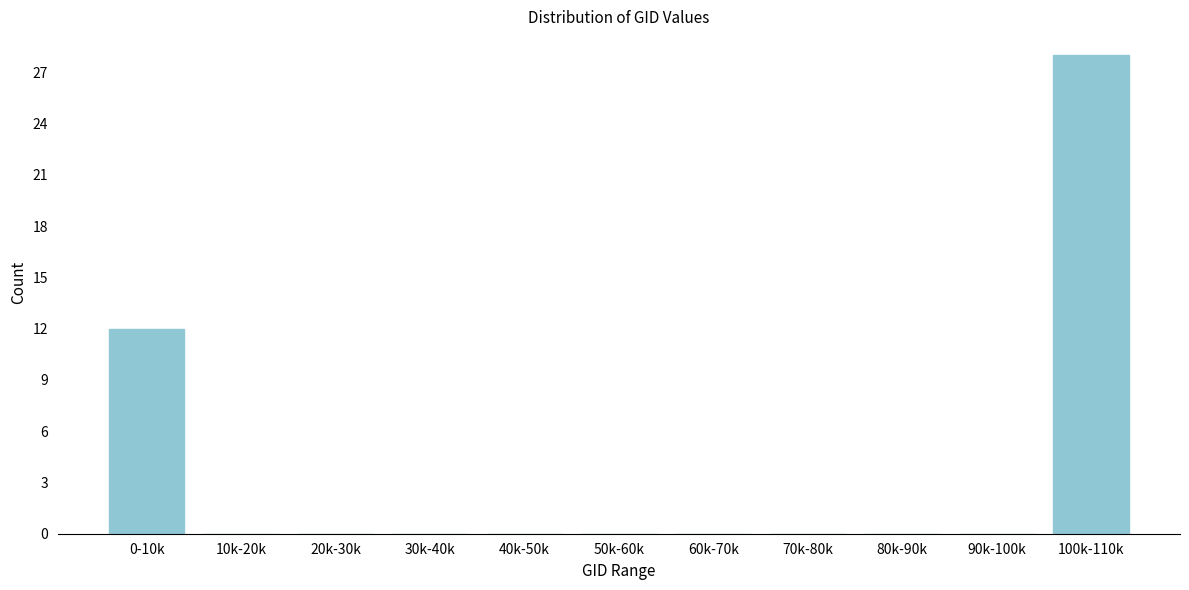

Reading left to right, extract all data points from this chart.

0-10k=12	10k-20k=0	20k-30k=0	30k-40k=0	40k-50k=0	50k-60k=0	60k-70k=0	70k-80k=0	80k-90k=0	90k-100k=0	100k-110k=28